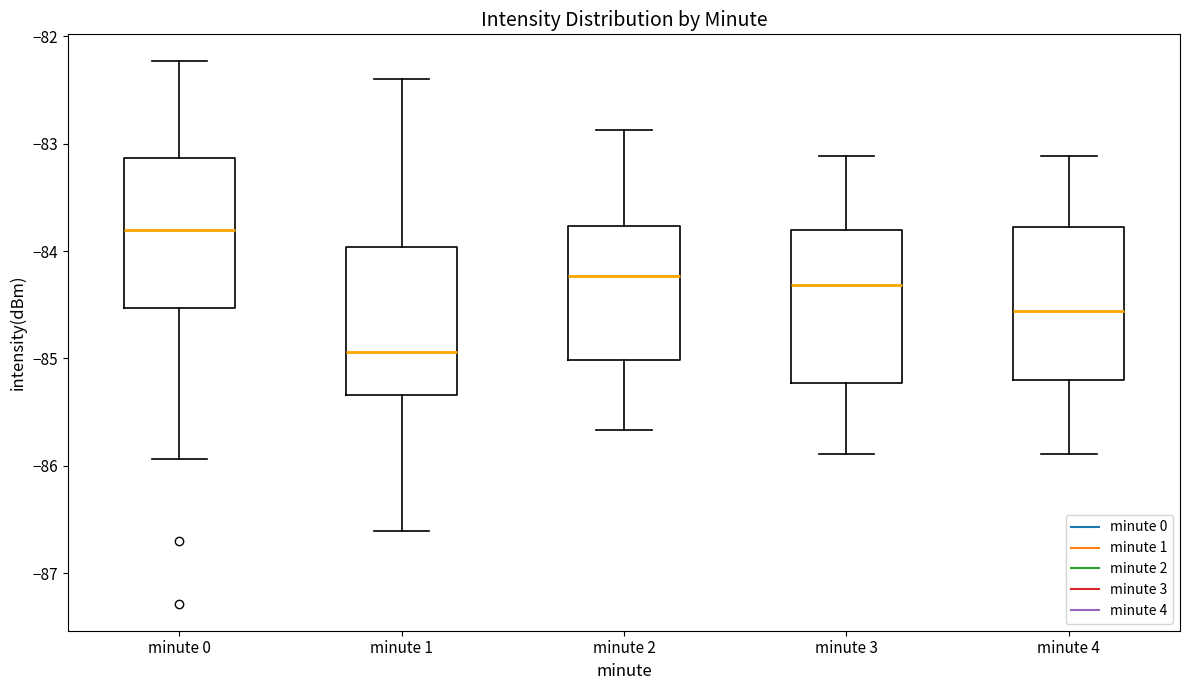

Reading left to right, transcribe this box plot: for each box, give where its median line is, the range the box spans, and where its two whiskers end, as read against the y-axis. The values are not printed on the chart, so give them approximately, as read against the axis.

minute 0: median -83.8, box -84.5 to -83.1, whiskers -85.9 to -82.2
minute 1: median -84.9, box -85.3 to -84.0, whiskers -86.6 to -82.4
minute 2: median -84.2, box -85.0 to -83.8, whiskers -85.7 to -82.9
minute 3: median -84.3, box -85.2 to -83.8, whiskers -85.9 to -83.1
minute 4: median -84.6, box -85.2 to -83.8, whiskers -85.9 to -83.1